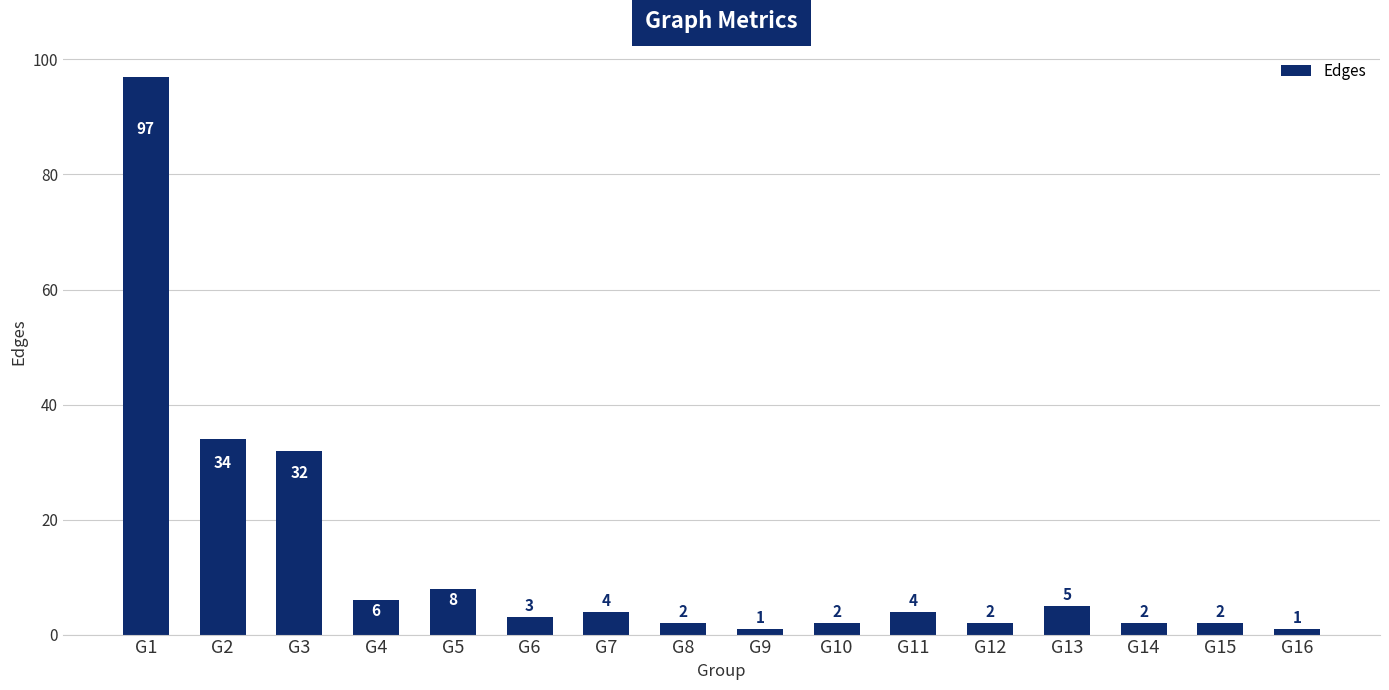

Between G6 and G3, which is larger?

G3